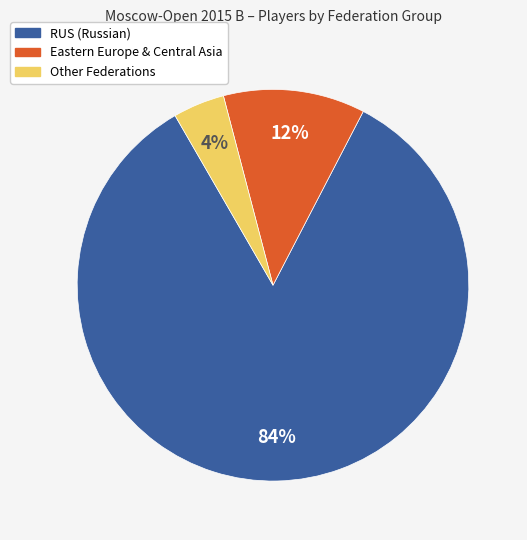

Does any single category account for the majority?

Yes